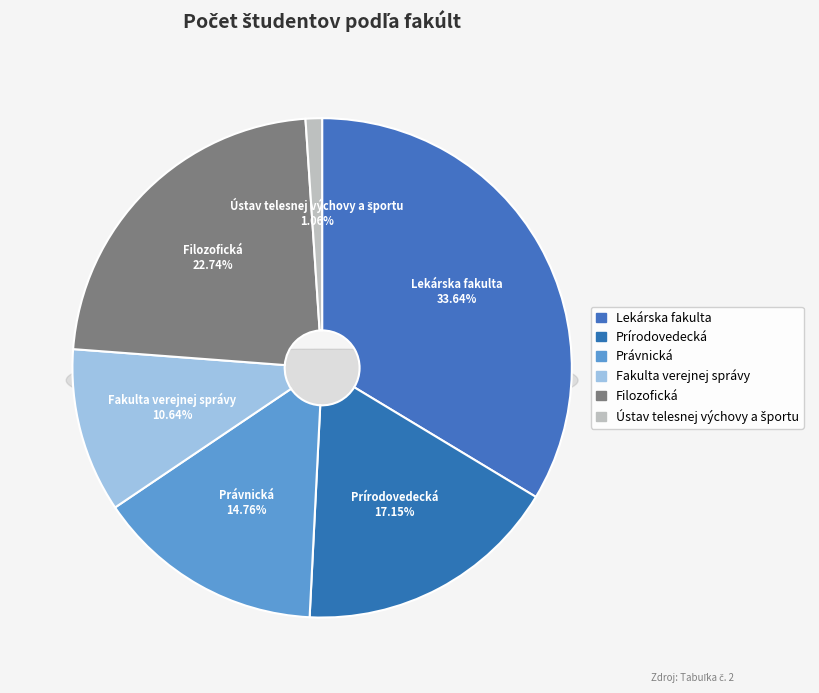

What is the smallest slice in the pie chart?

Ústav telesnej výchovy a športu